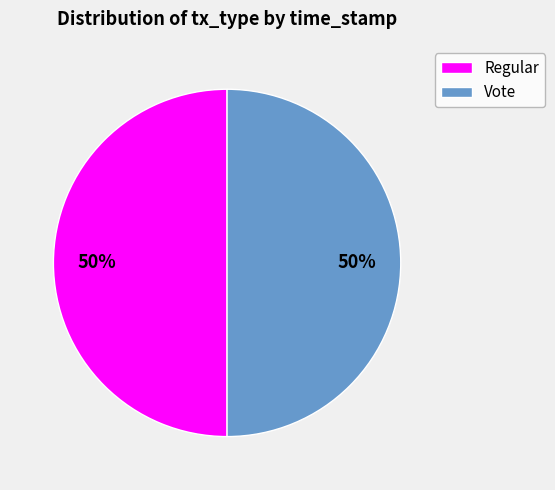

True or false: Regular accounts for 50% of the total.

True